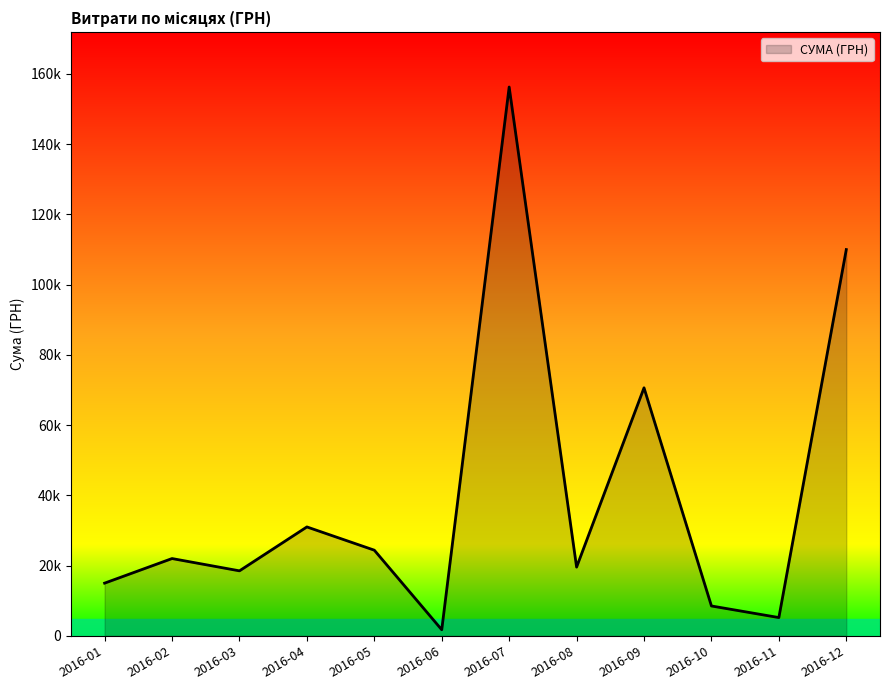

Does the chart display data point markers on the line(s)?

No